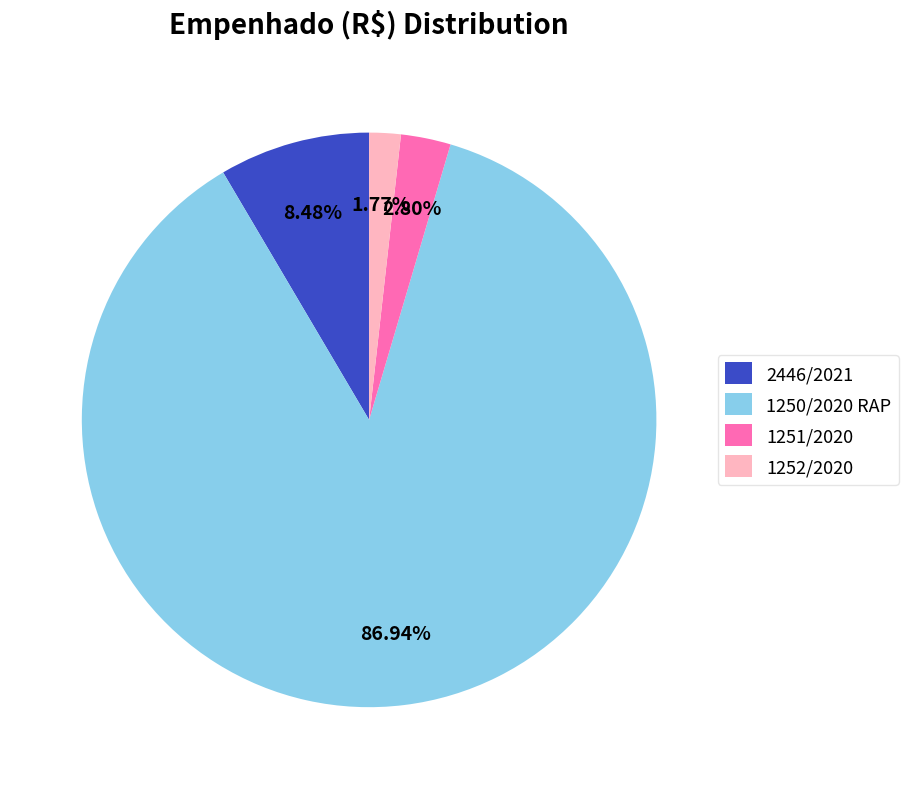

Count the number of slices in the pie.

4